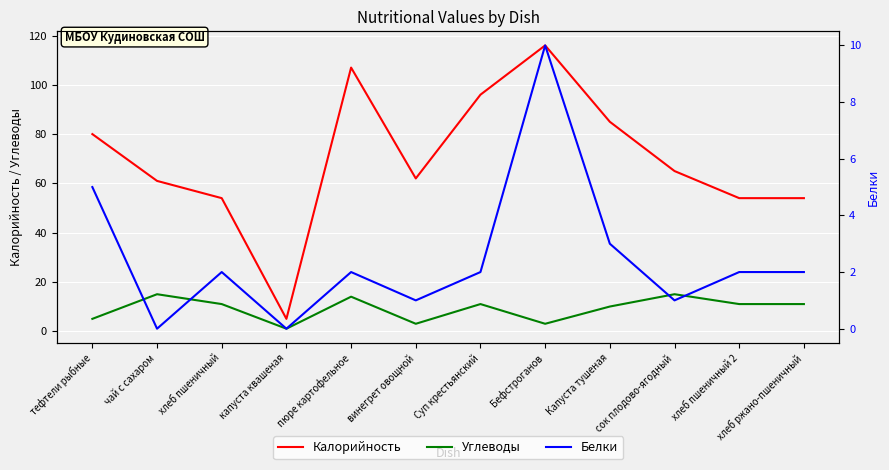

What are all the series names shown in the legend?

Калорийность, Углеводы, Белки